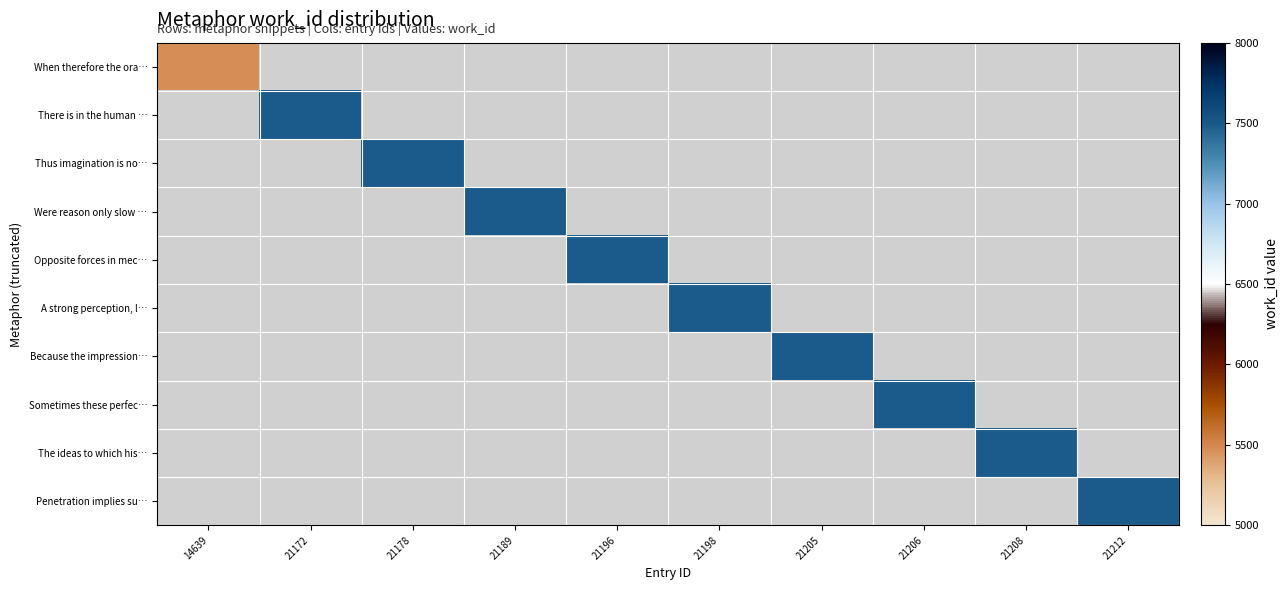

Rank the series at 21208 from lowest to highest value.

When therefore the ora…, There is in the human …, Thus imagination is no…, Were reason only slow …, Opposite forces in mec…, A strong perception, l…, Because the impression…, Sometimes these perfec…, The ideas to which his…, Penetration implies su…